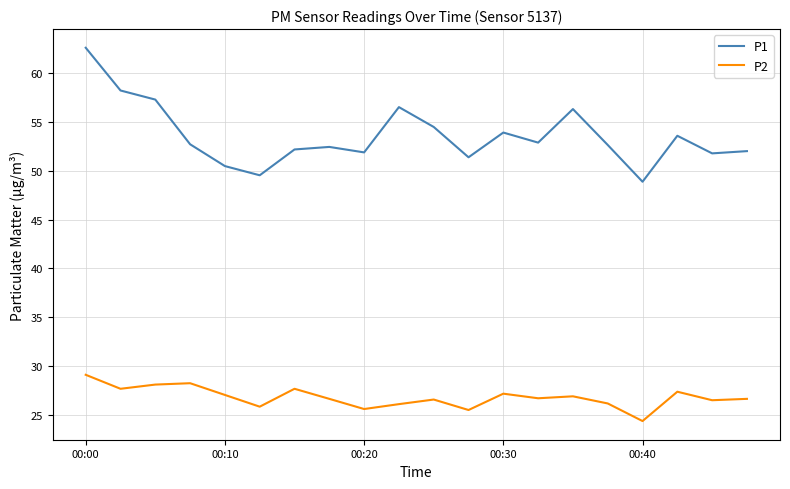

Which series has the largest total across all categories?

P1